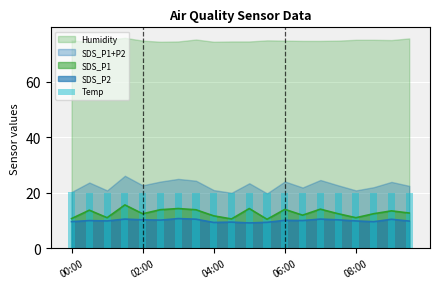

The chart shows a value of 35.8 at 14. True or false?

False